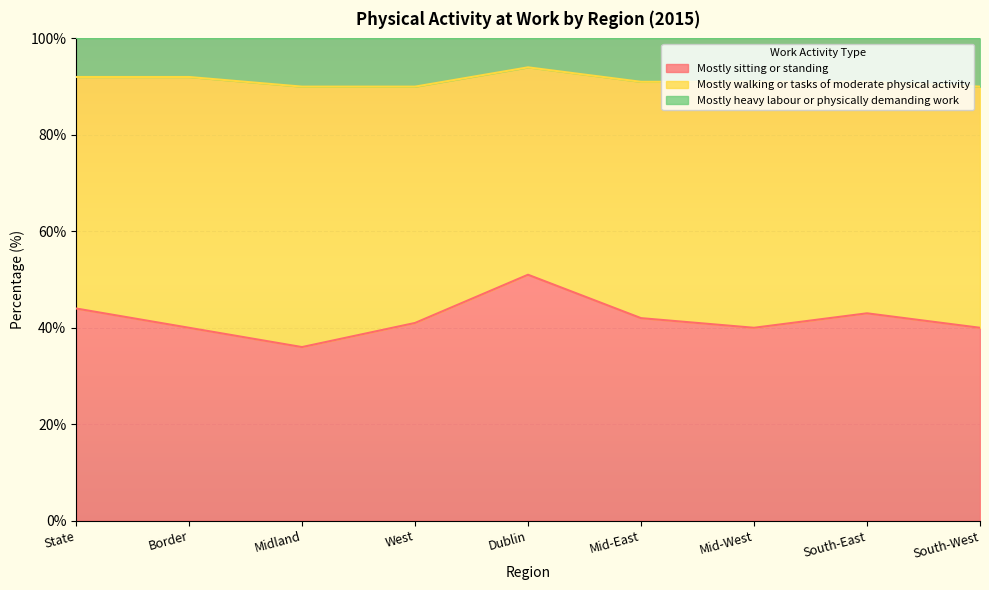

What is the label of the 1st point from the right?

South-West